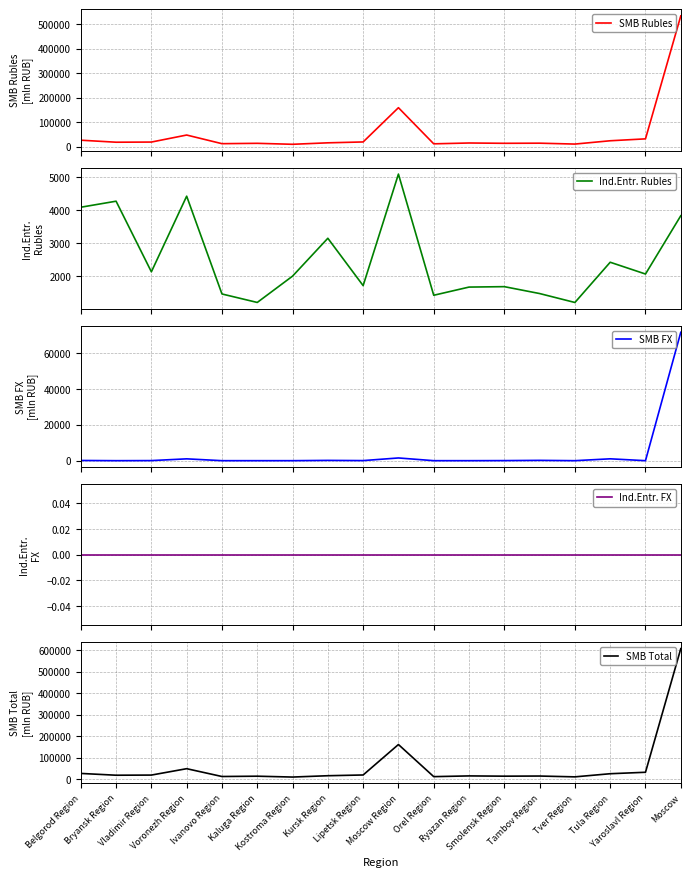

What is the label of the 11th point from the right?

Kursk Region